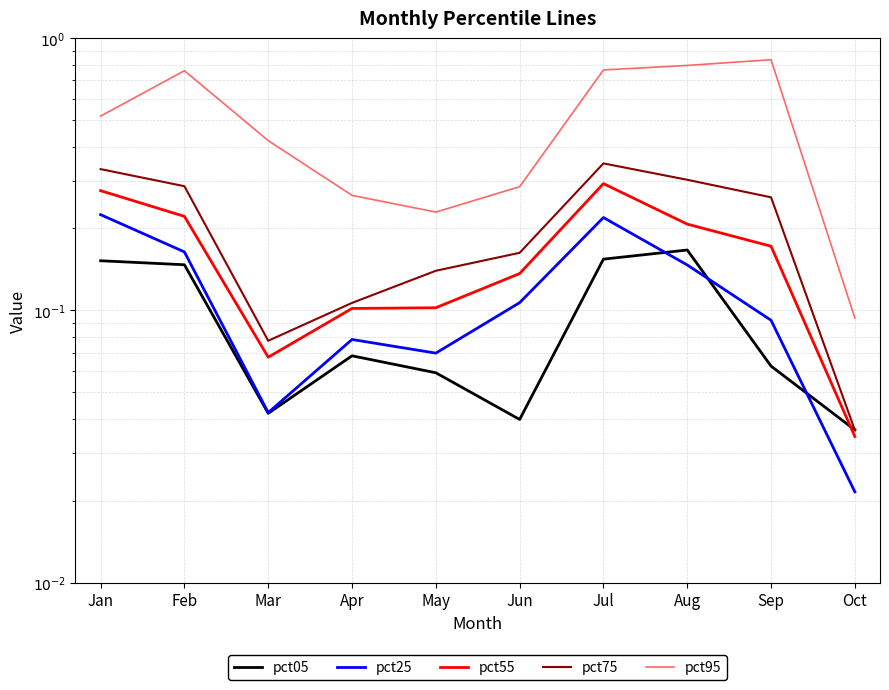

How many lines are shown in the chart?

5